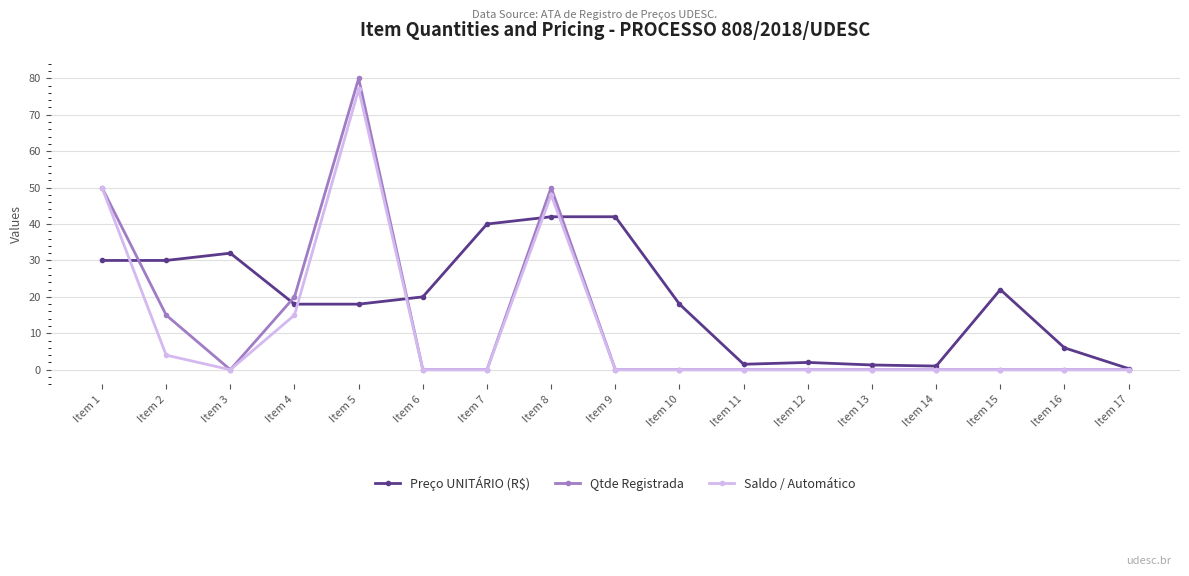

What is the total value across all series at Item 15?

22.0